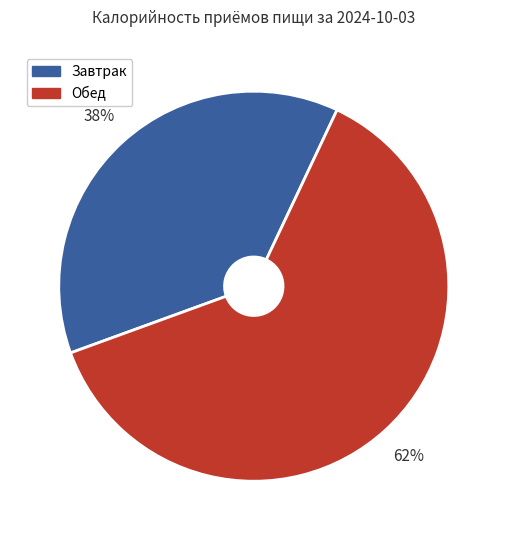

Which slice represents more than half of the pie?

Обед